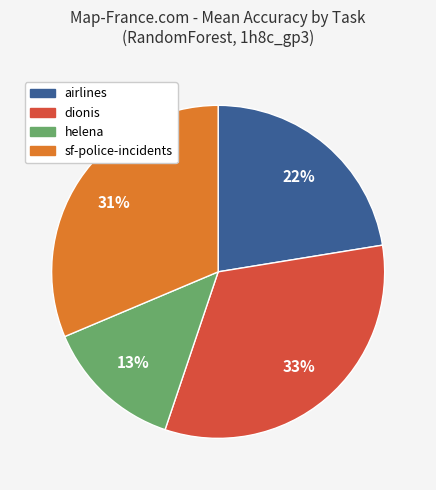

Between sf-police-incidents and dionis, which is larger?

dionis